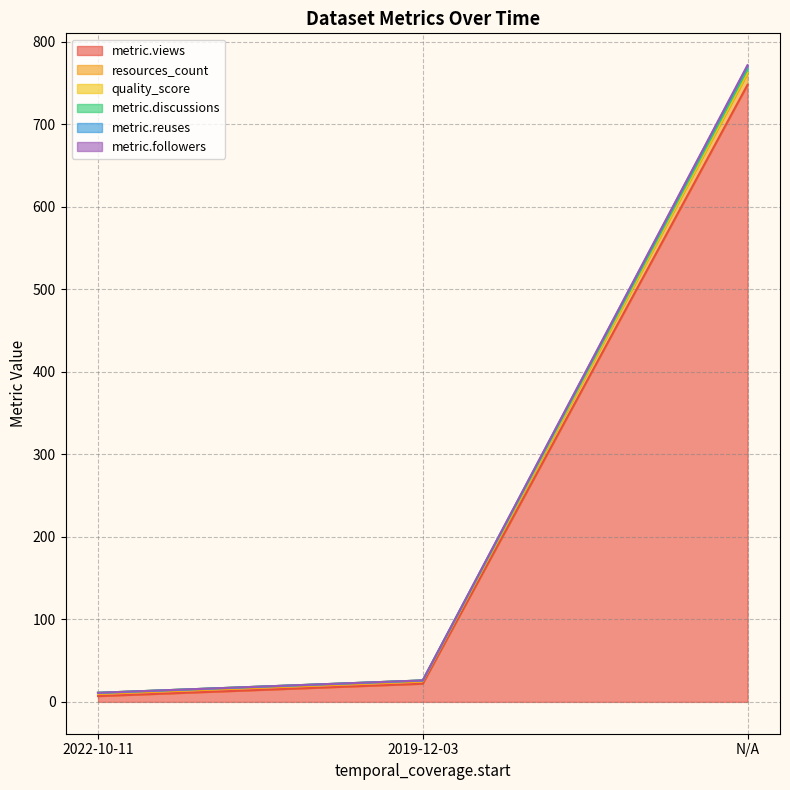

What is the difference between the maximum and minimum values in the quality_score series?

759.8